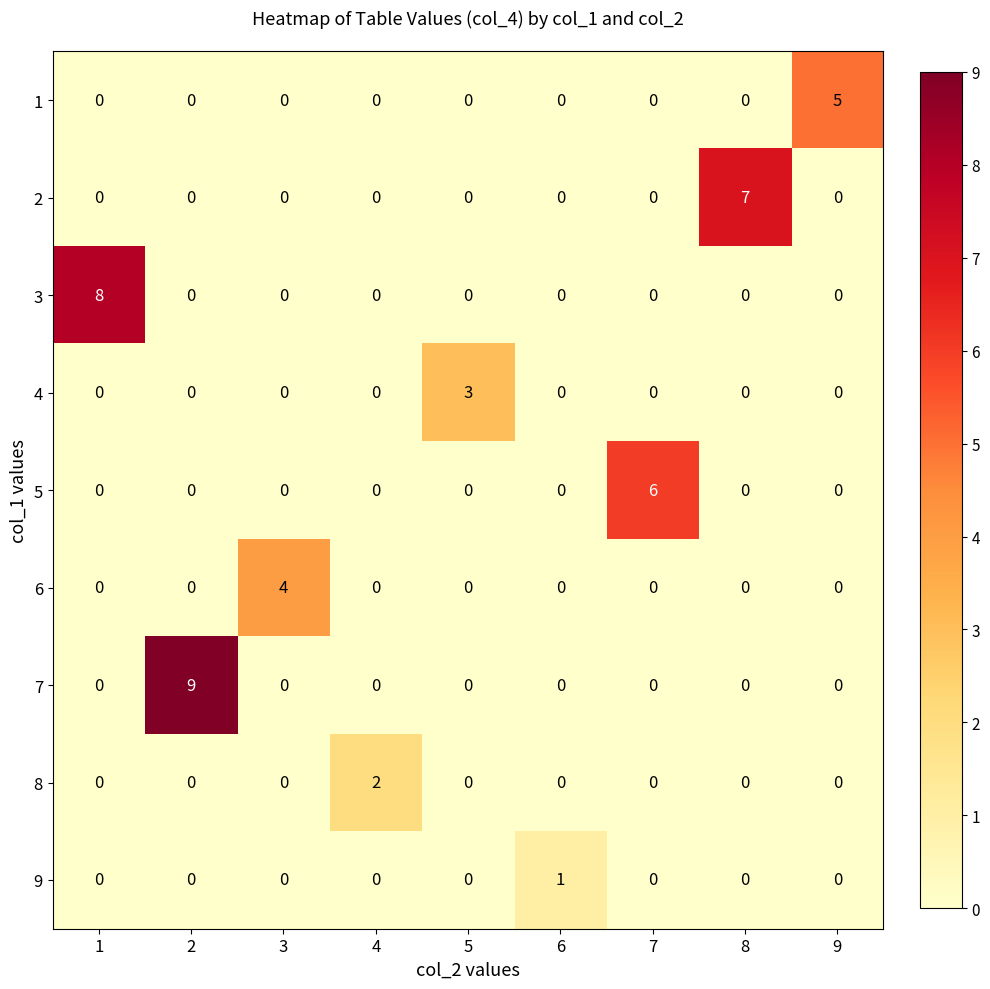

True or false: 5 has a value of 0 at 6.

True